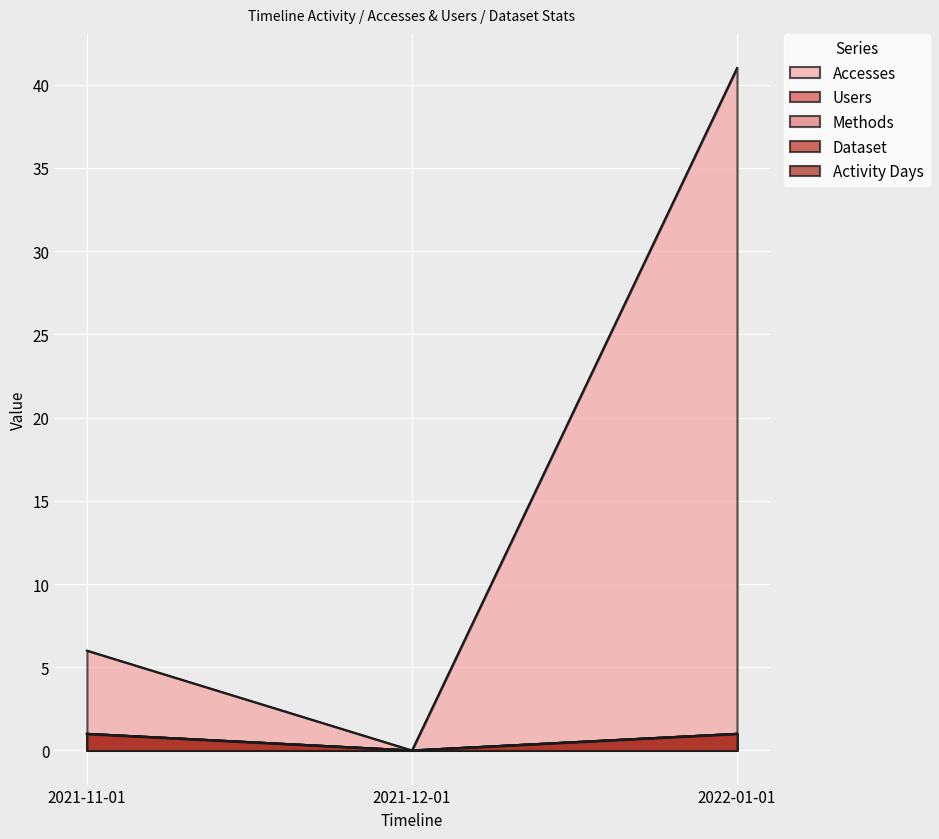

Rank the categories by Dataset value from lowest to highest.

2021-12-01, 2021-11-01, 2022-01-01